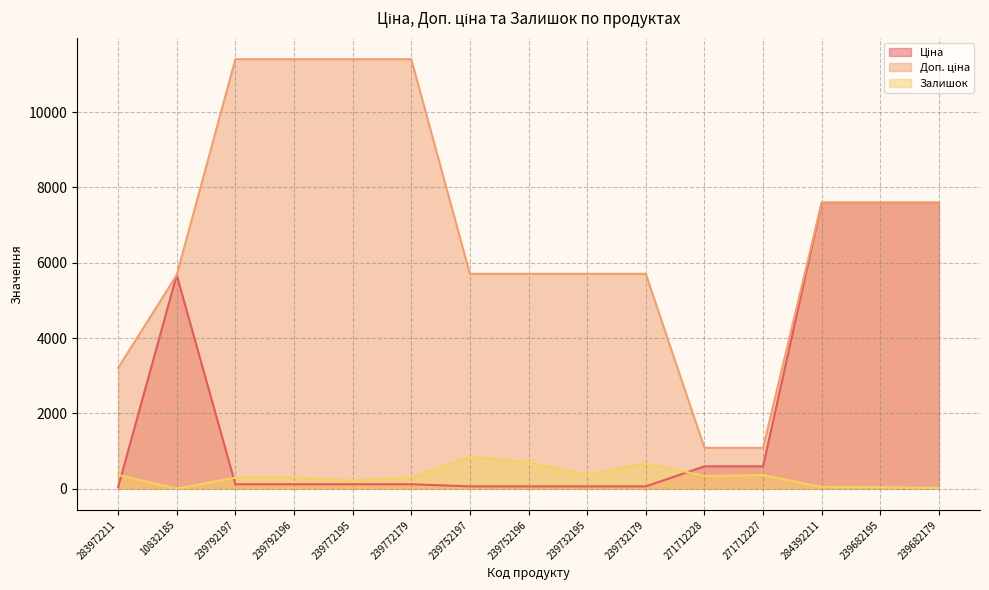

What is the spread (max minus min) of values at 239772195?

11295.9